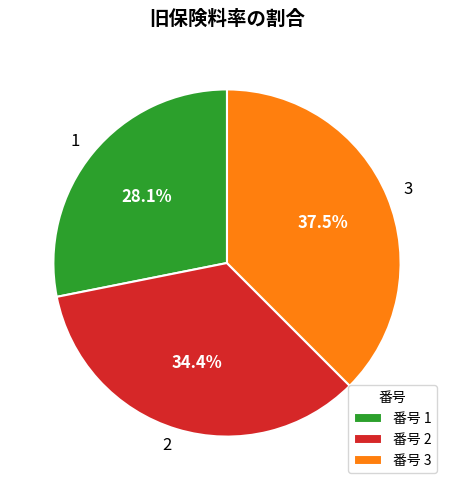

What percentage is the 1 slice, to the nearest percent?

28%